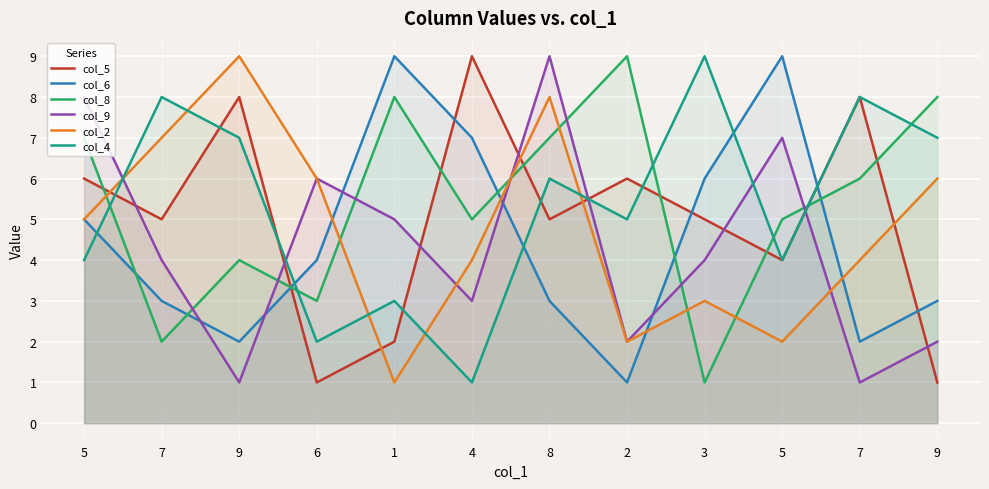

Between which two adjacent categories do col_9 and col_2 first intersect?

5 and 7